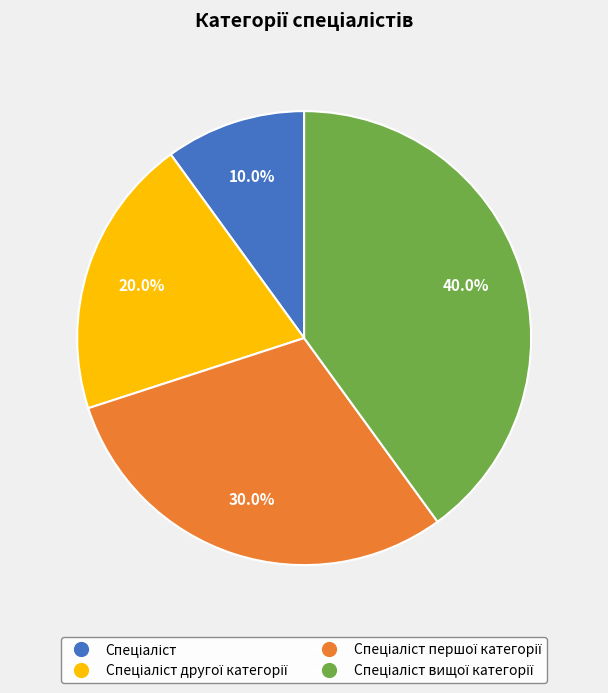

Is there any slice that represents more than half of the pie?

No